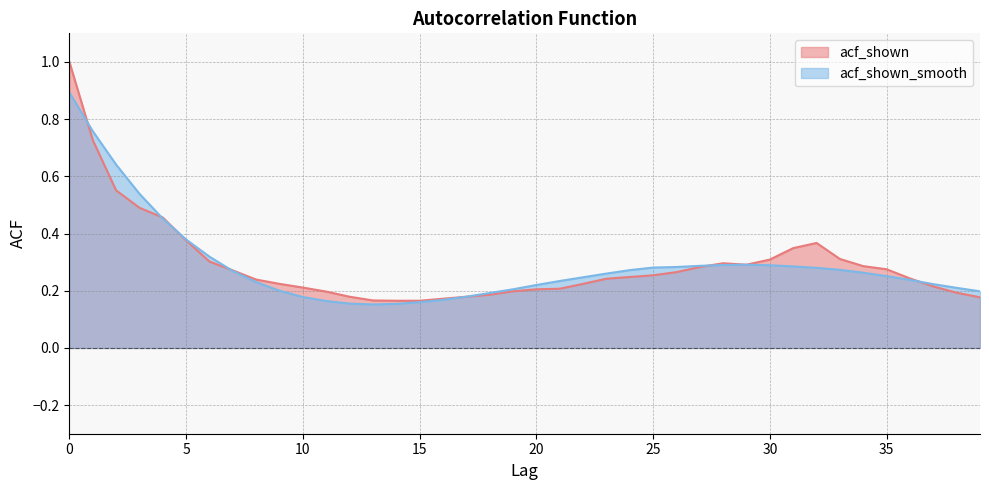

What is the minimum value shown in the chart?

0.2